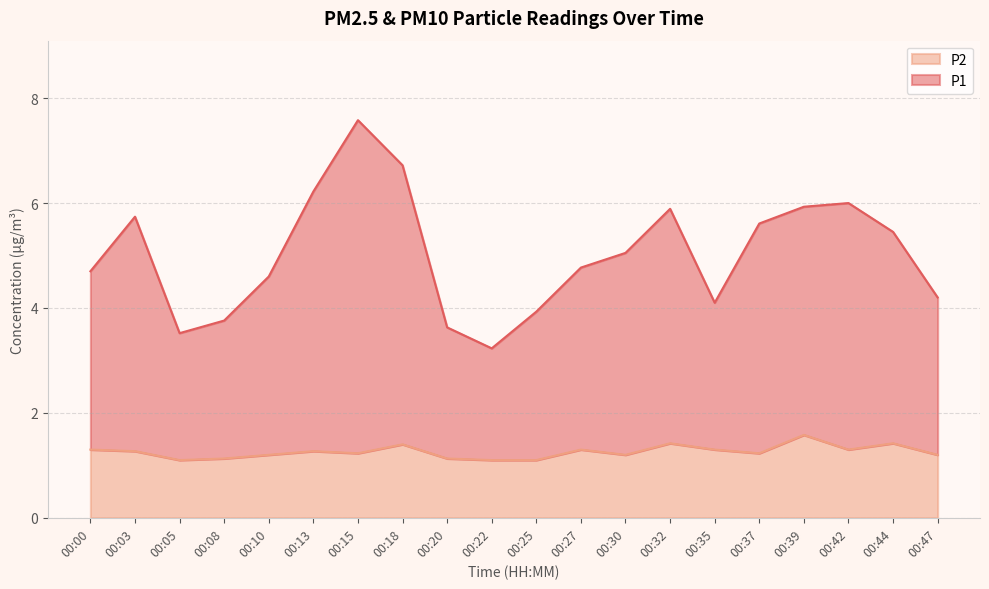

How many lines are shown in the chart?

2